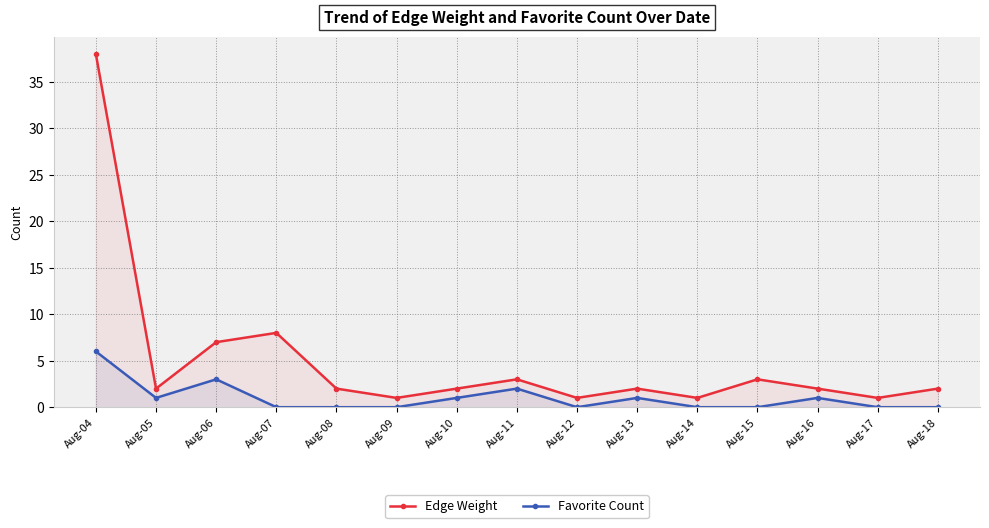

What is the sum of all Favorite Count values?

15